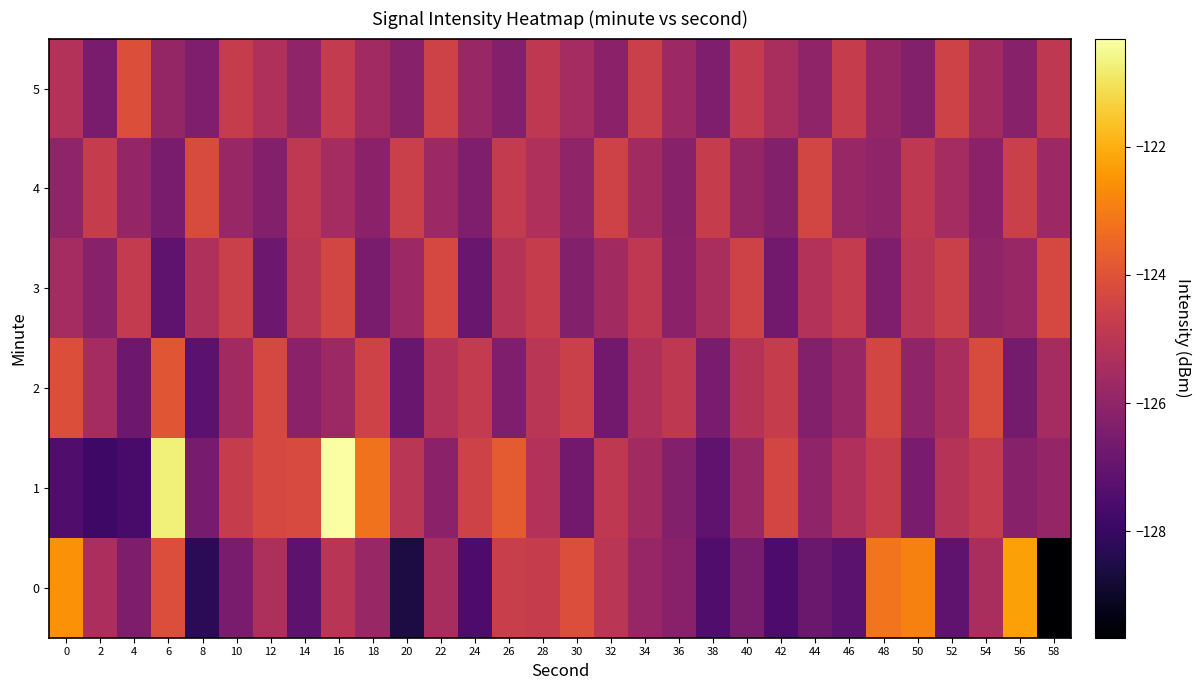

What is the spread (max minus min) of values at 2?

3.2